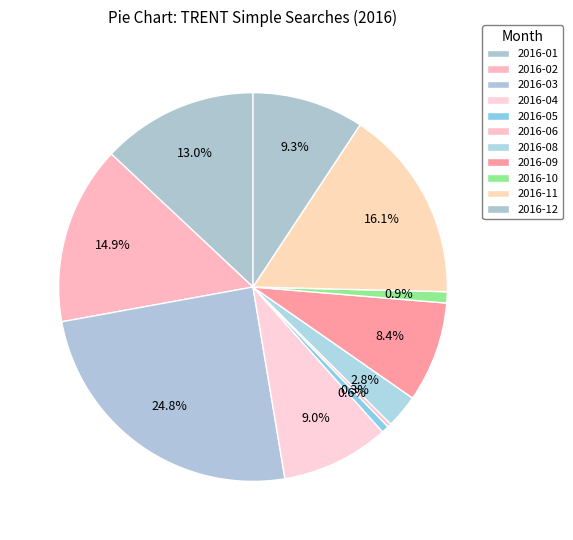

To the nearest percent, what portion does 2016-04 represent?

9%